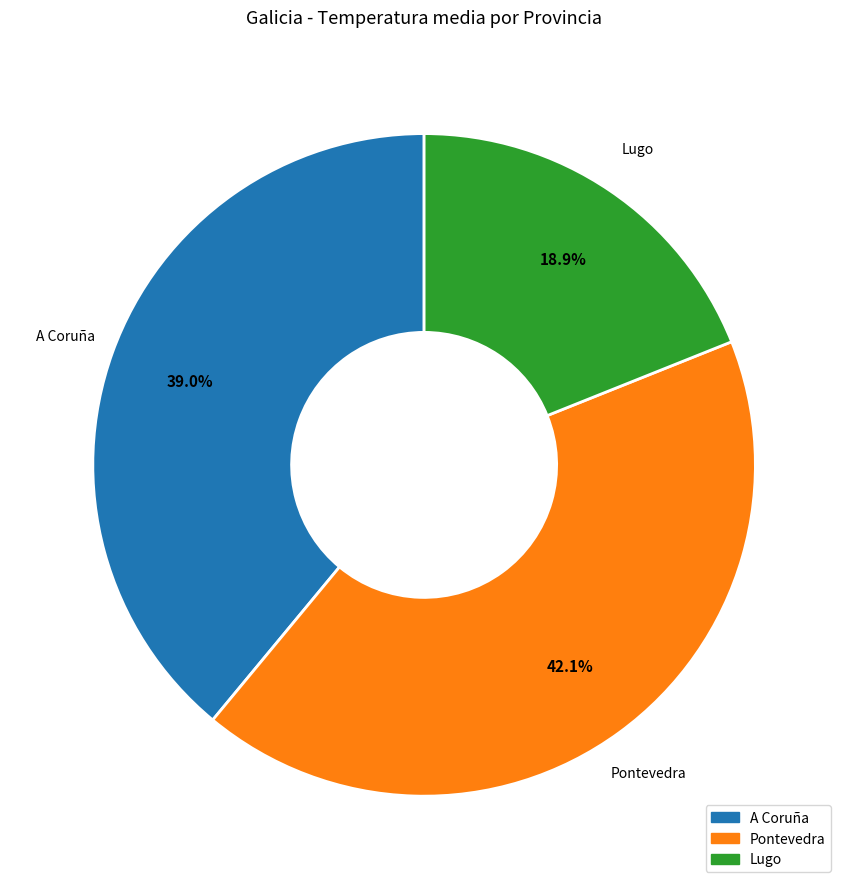

Is there any slice that represents more than half of the pie?

No